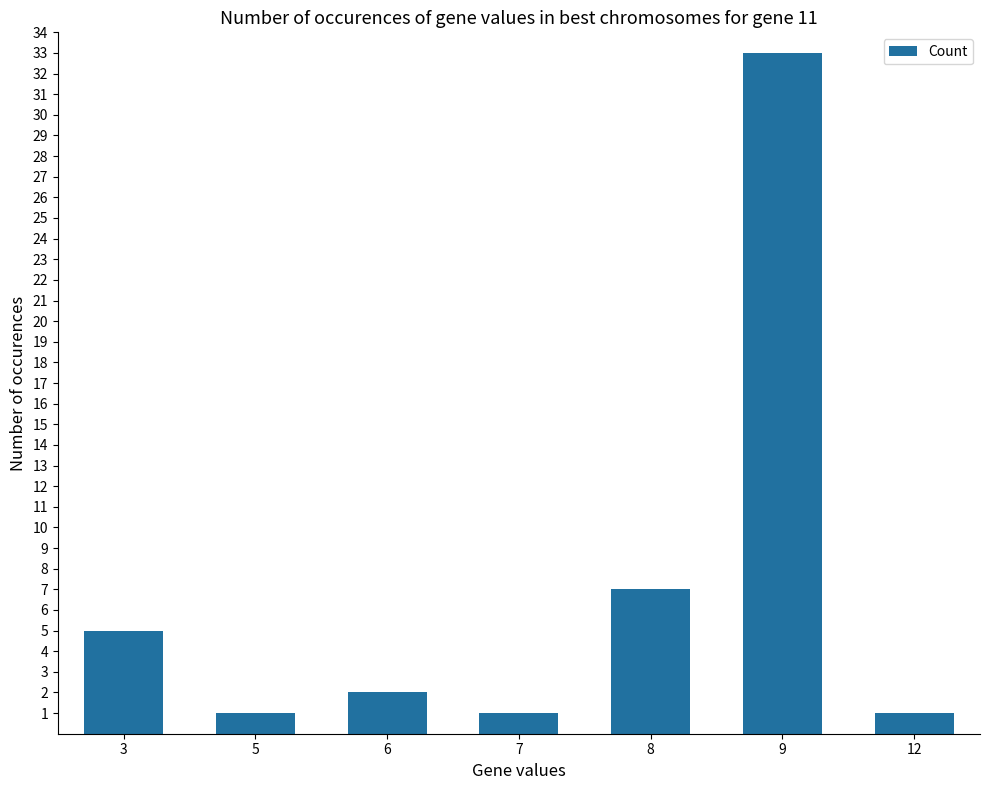

What is the difference between the maximum and second lowest values?

32